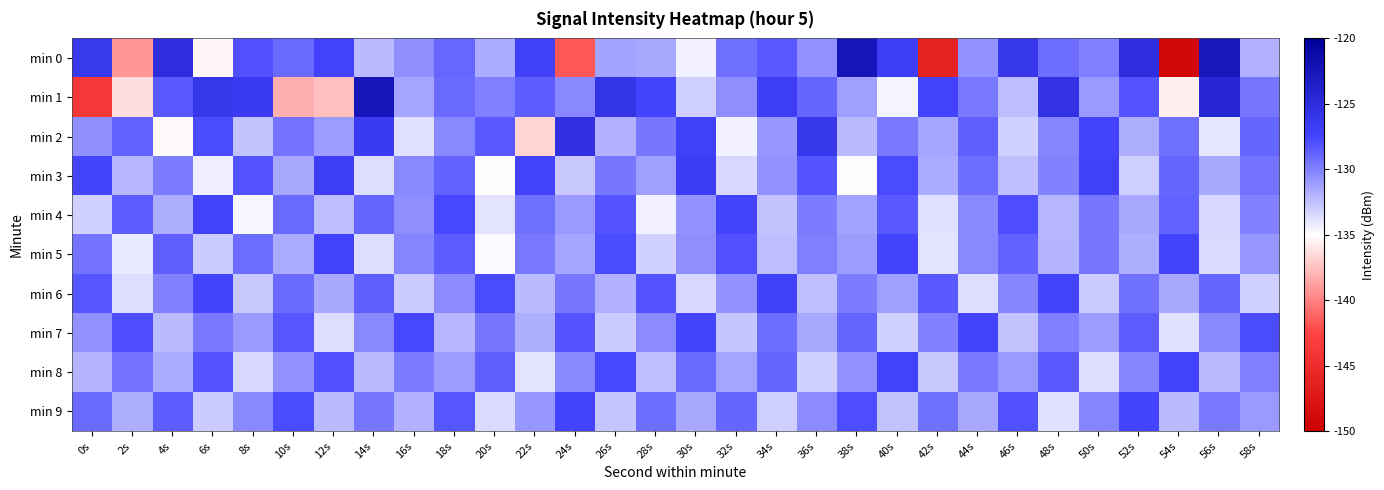

Which series has the widest spread of values?

min 0